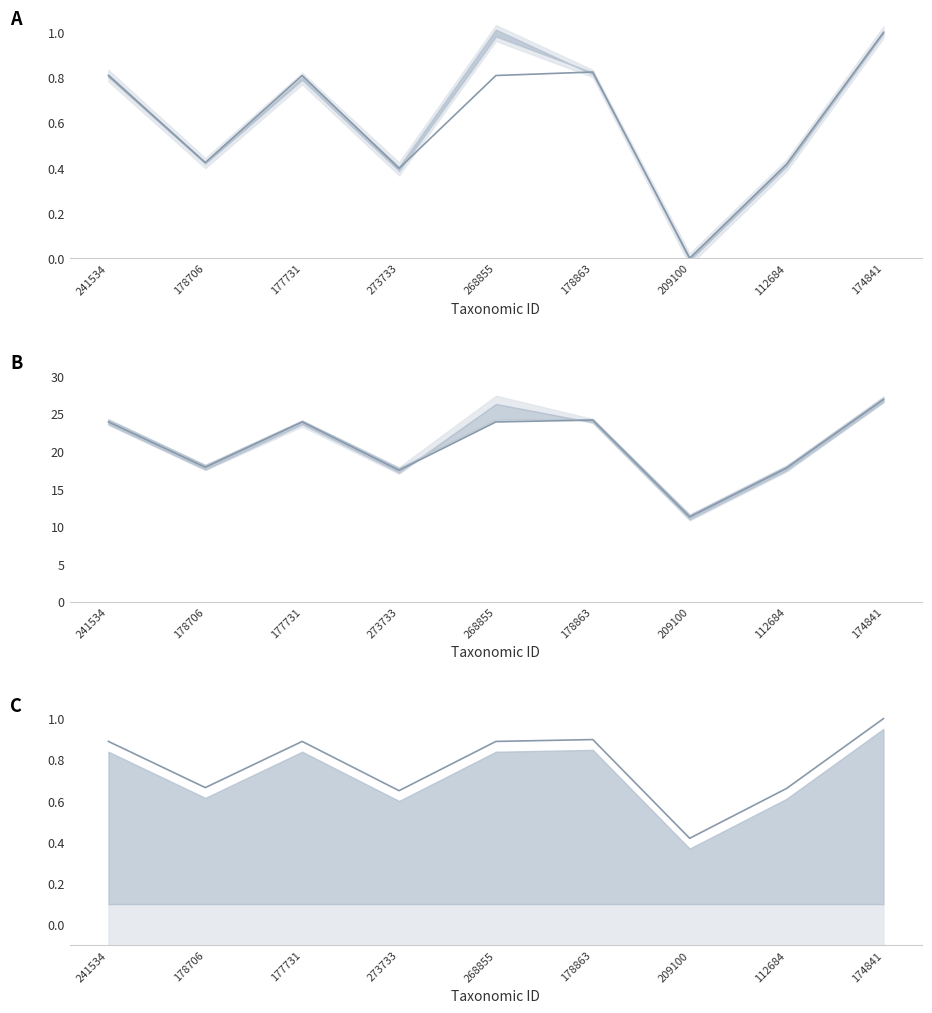

Which series has the widest spread of values?

parentGuid (×10⁻⁴)